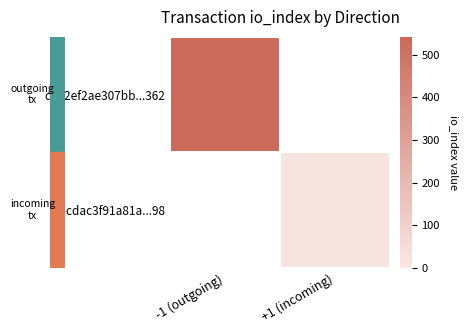

Is the value of dc22ef2ae307bb...362 at +1 (incoming) greater than the value of d5cdac3f91a81a...98 at +1 (incoming)?

No